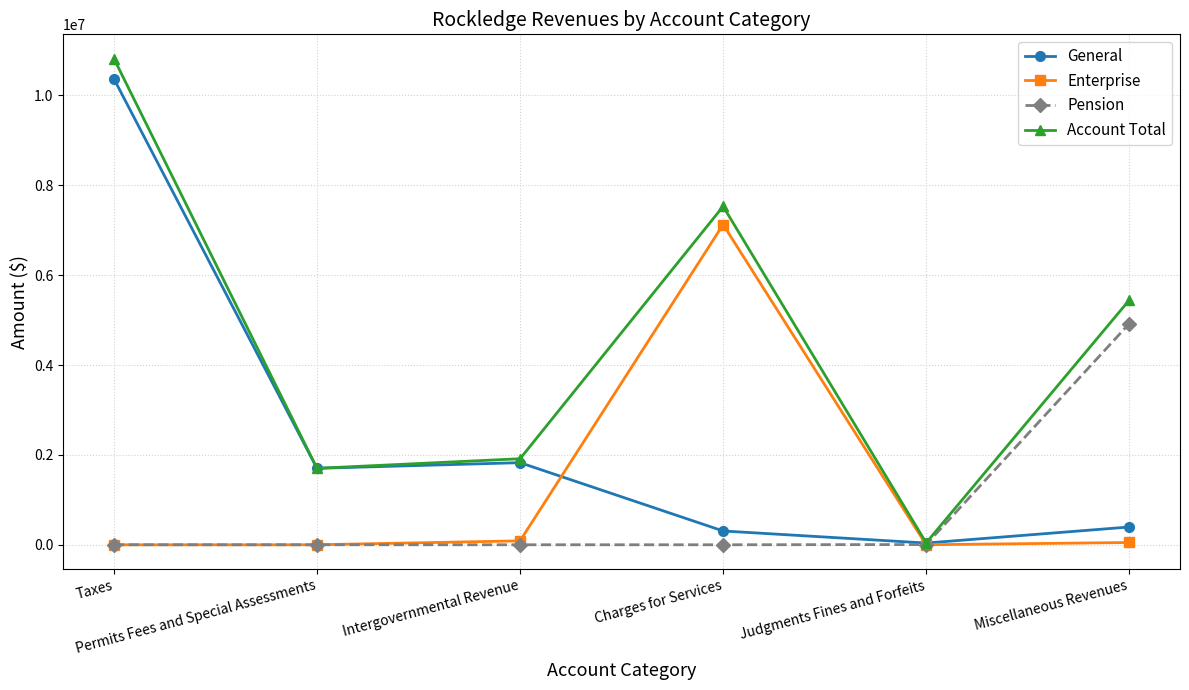

True or false: Enterprise has more than 2 interior local peaks.

False